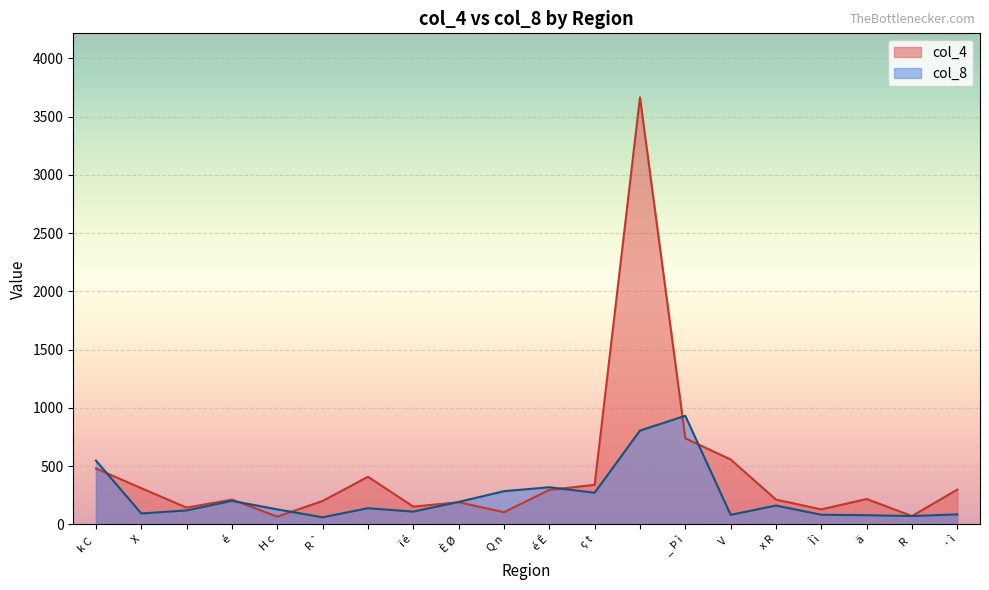

How many times do col_4 and col_8 cross each other?

7